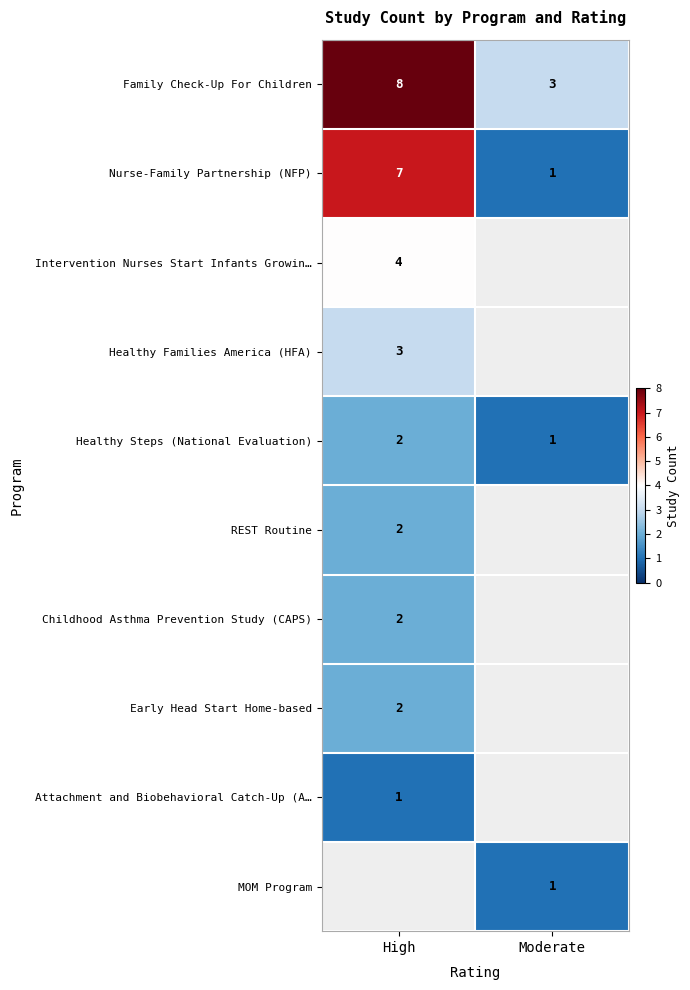

What is the difference between the maximum and minimum values in the Family Check-Up For Children series?

5